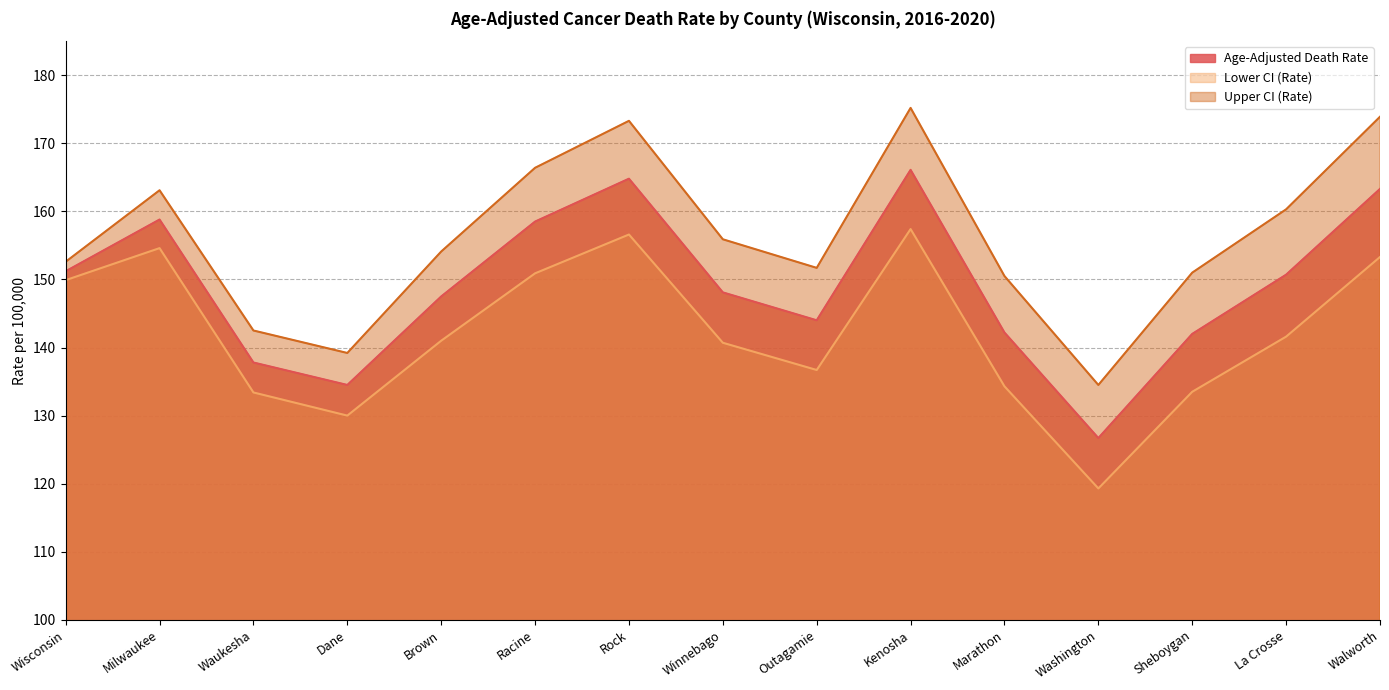

Rank the categories by Age-Adjusted Death Rate value from highest to lowest.

Kenosha, Rock, Walworth, Milwaukee, Racine, Wisconsin, La Crosse, Winnebago, Brown, Outagamie, Marathon, Sheboygan, Waukesha, Dane, Washington